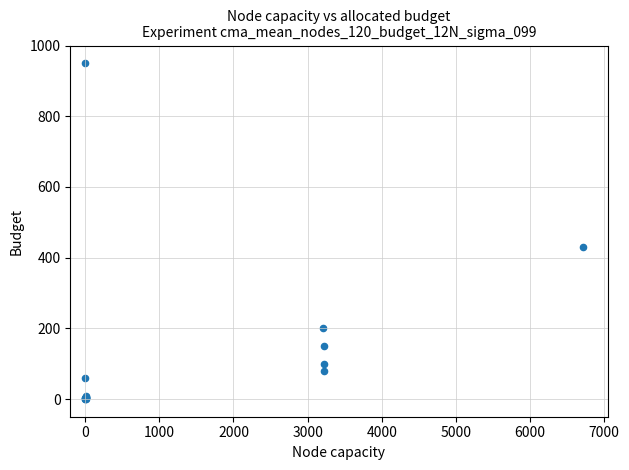

What Y value in the scatter plot is closest to 475?

430